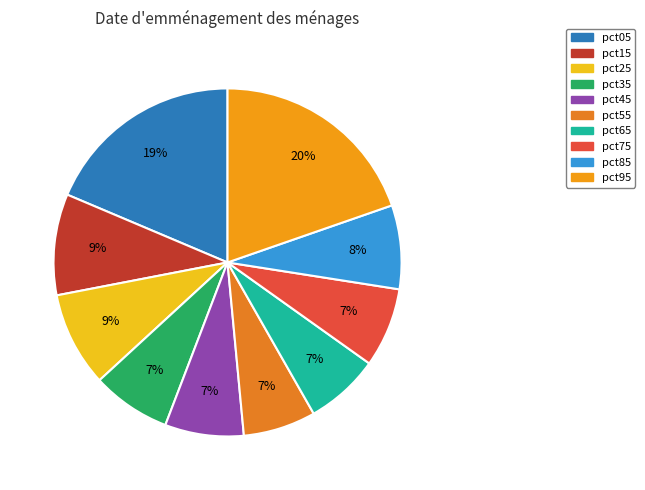

Which category has the smallest portion of the pie?

pct55